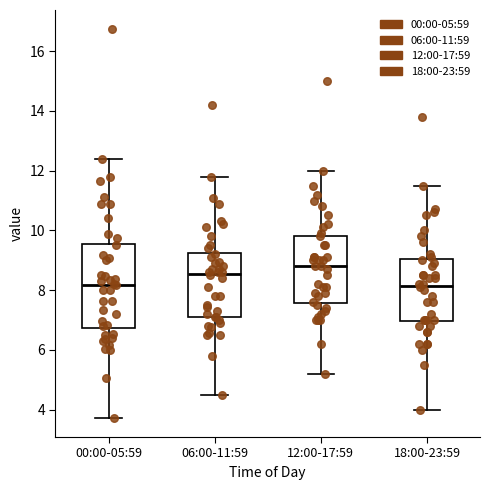

Where does the median line of the box for 12:00-17:59 sit on the y-axis? The values are not printed on the chart, so give them approximately, as read against the axis.

8.8